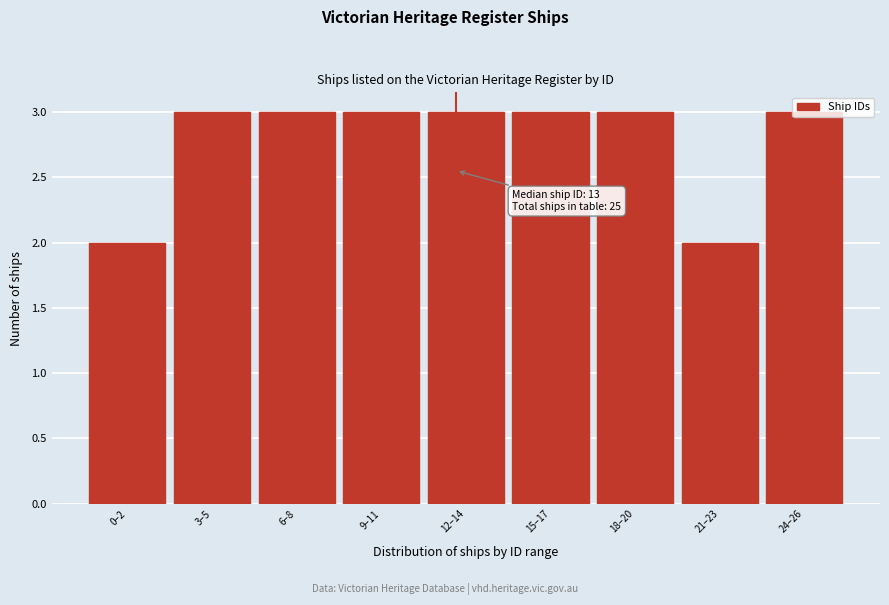

What is the greatest value displayed?

3